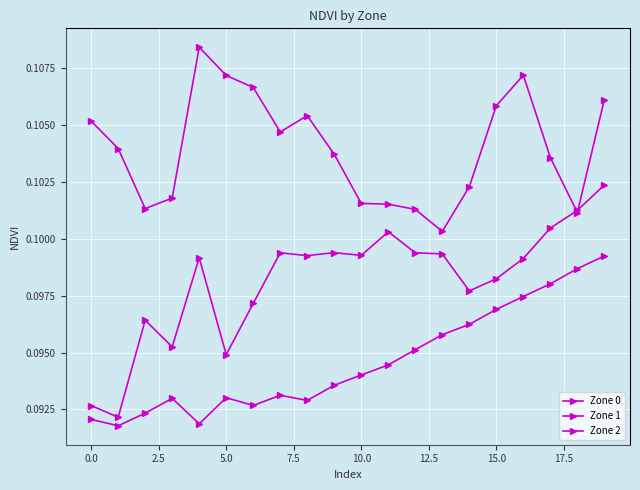

Count the number of categories in the chart.

20